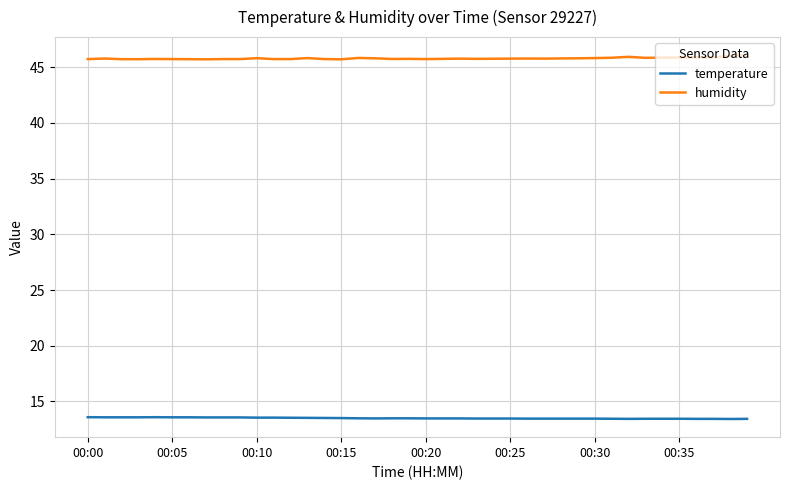

True or false: humidity and temperature intersect in this chart.

False